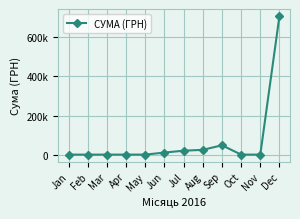

List the labels in order of value, smallest first.

Jan, Feb, Mar, Apr, May, Oct, Nov, Jun, Jul, Aug, Sep, Dec